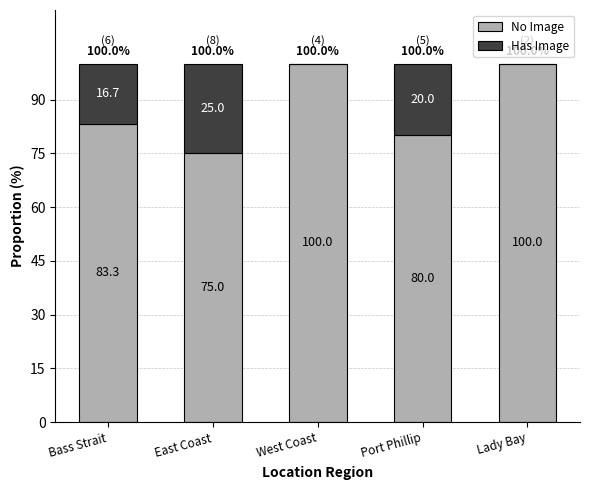

What is the total value across all series at East Coast?

100.0